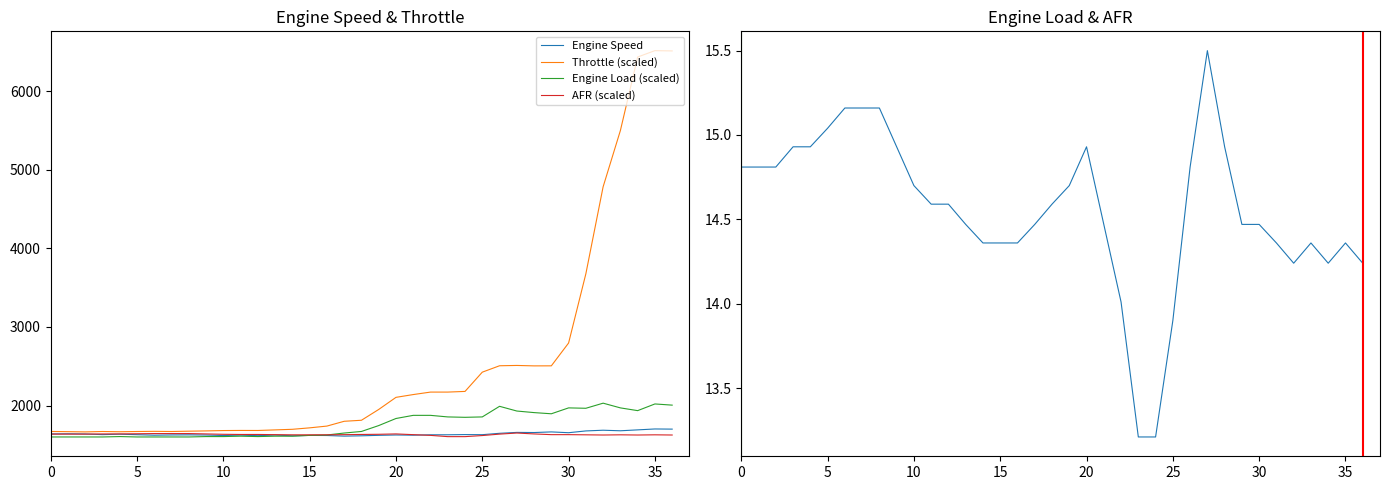

At which category is the sum across all series the highest?

35